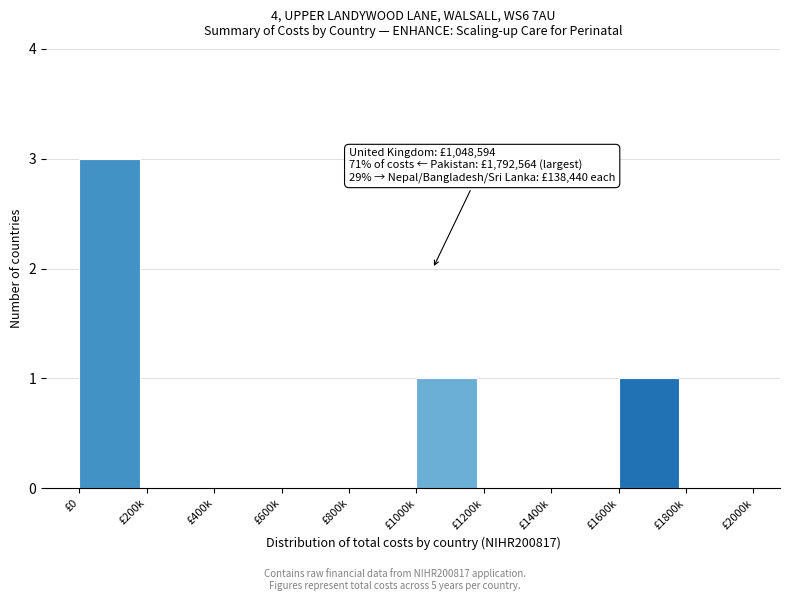

Reading left to right, extract all data points from this chart.

£0=3	£200k=0	£400k=0	£600k=0	£800k=0	£1000k=1	£1200k=0	£1400k=0	£1600k=1	£1800k=0